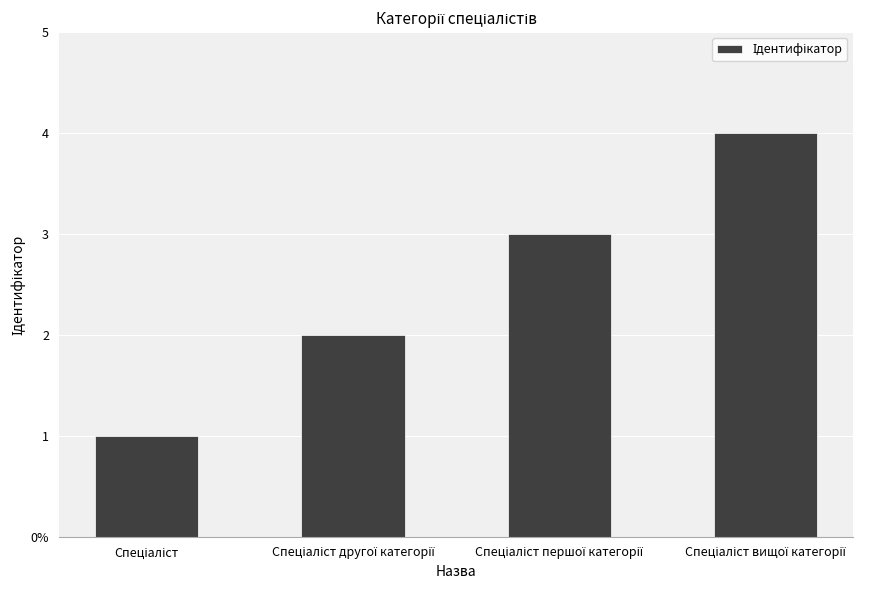

What value does the data have at Спеціаліст вищої категорії?

4